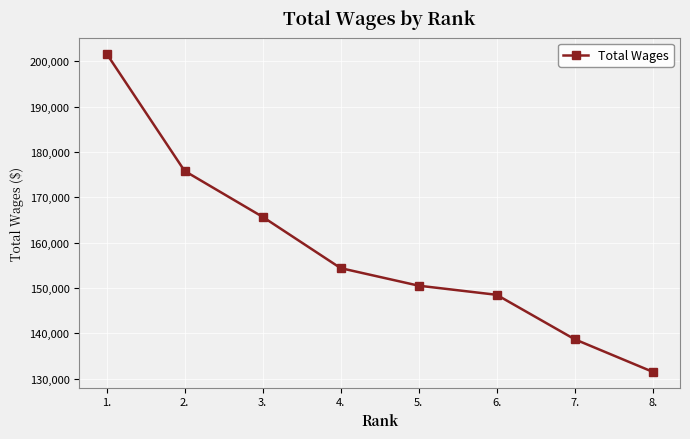

Reading left to right, what are all the values shown in this chart?

201663	175812	165697	154395	150529	148515	138721	131546